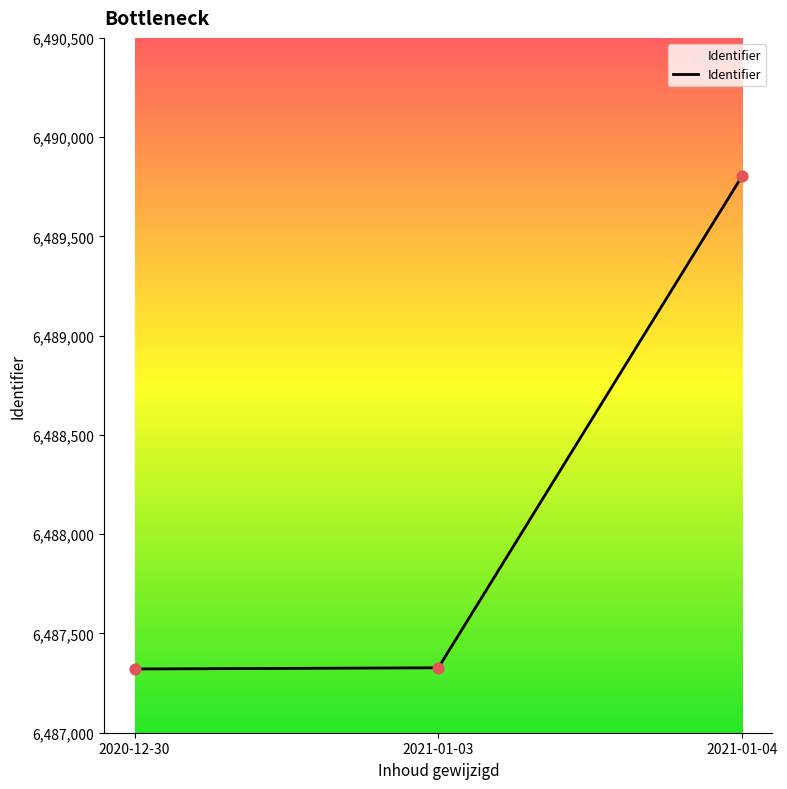

Which has a higher value, 2021-01-03 or 2021-01-04?

2021-01-04